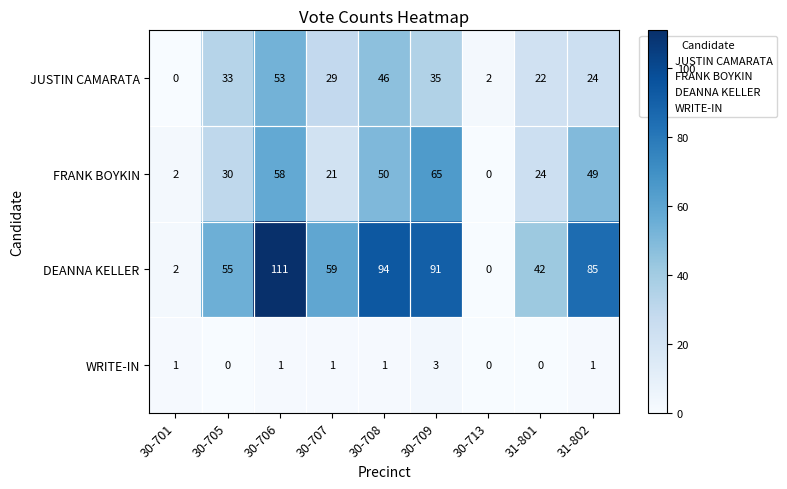

Rank the series by their maximum value, from lowest to highest.

WRITE-IN, JUSTIN CAMARATA, FRANK BOYKIN, DEANNA KELLER